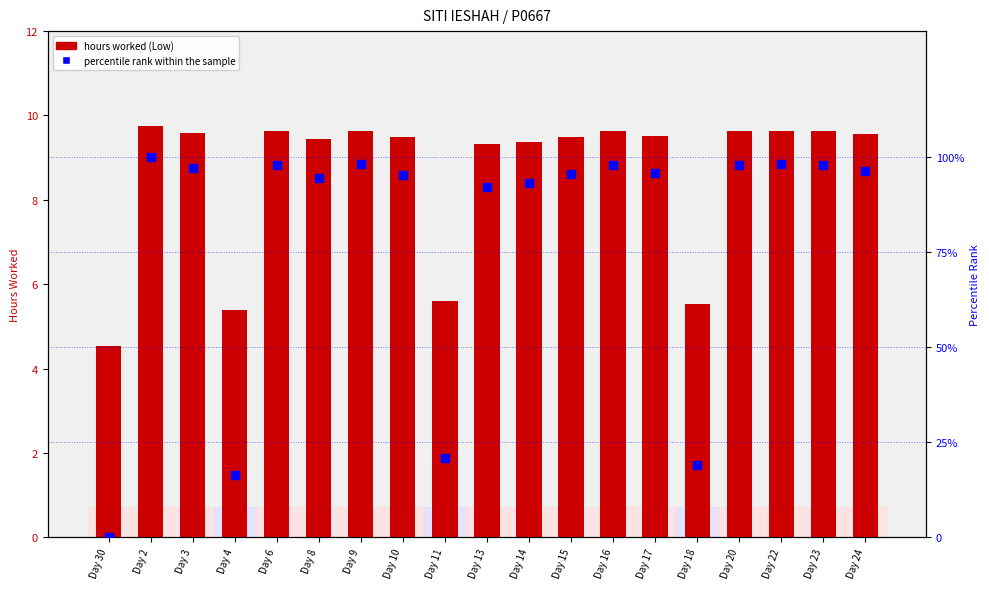

What is the total value across all series at Day 20?

107.3